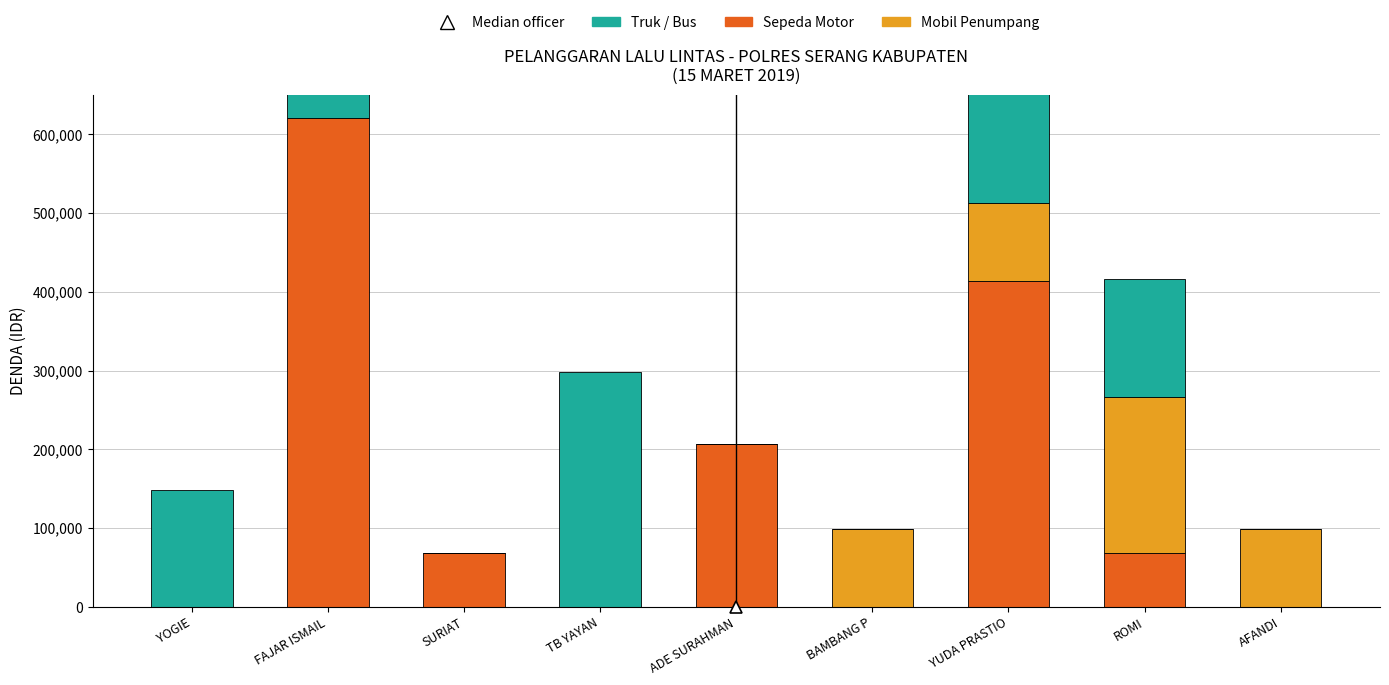

What is the label of the 5th bar from the right?

ADE SURAHMAN